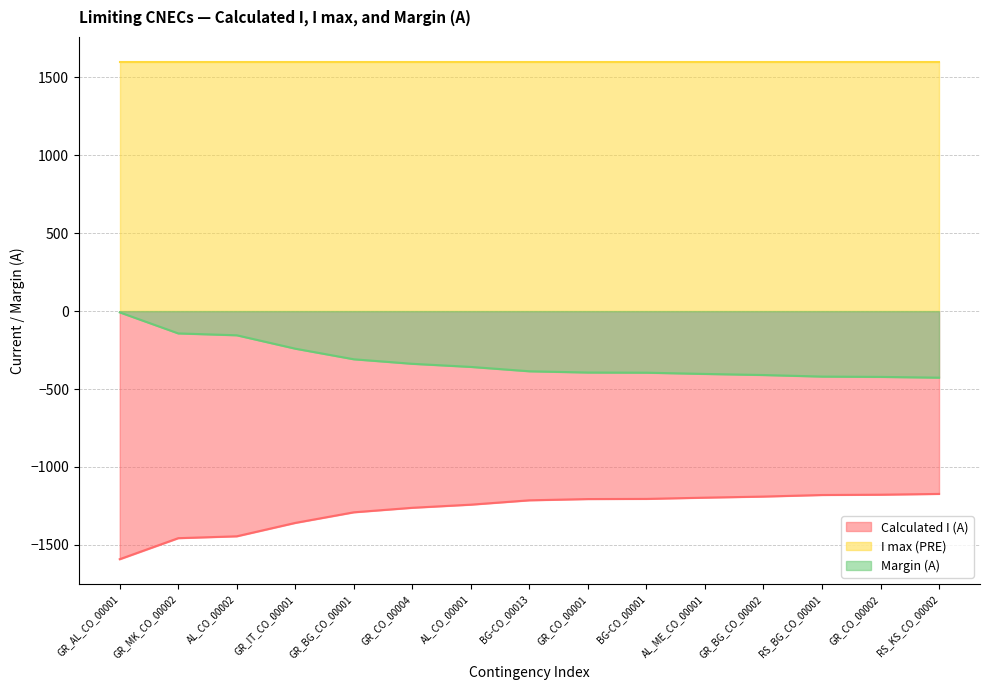

How many lines are shown in the chart?

3